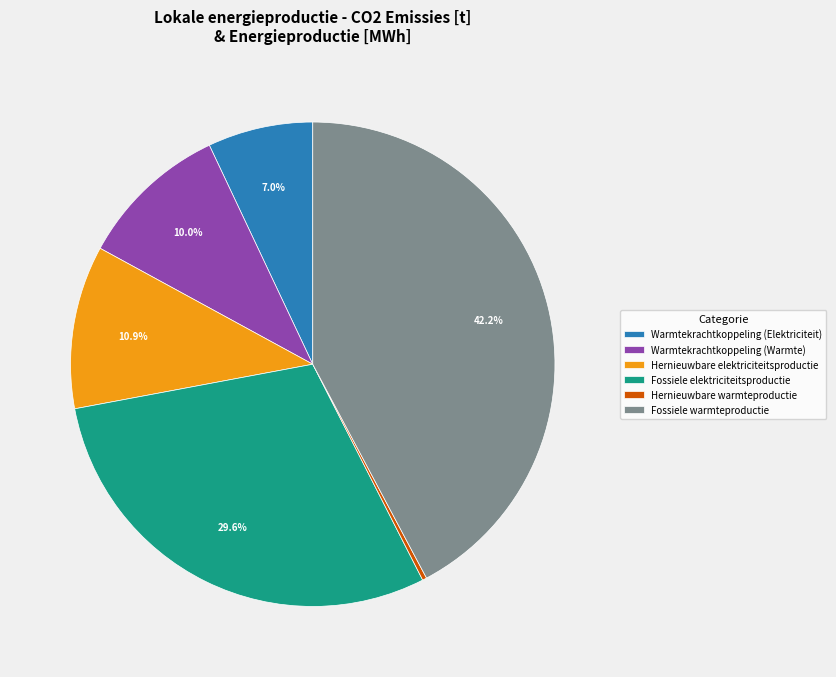

What is the ratio of the value at Warmtekrachtkoppeling (Elektriciteit) to the value at Warmtekrachtkoppeling (Warmte)?

0.7